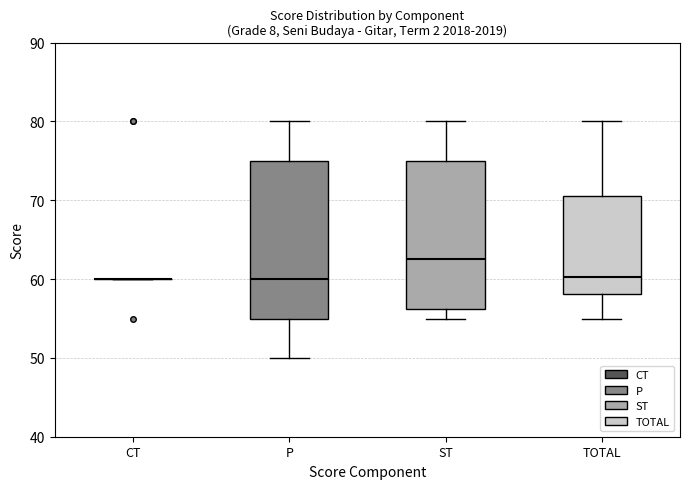

Reading left to right, transcribe this box plot: for each box, give where its median line is, the range the box spans, and where its two whiskers end, as read against the y-axis. The values are not printed on the chart, so give them approximately, as read against the axis.

CT: box collapsed to a line at 60, whiskers 60 to 60
P: median 60, box 55 to 75, whiskers 50 to 80
ST: median 63, box 56 to 75, whiskers 55 to 80
TOTAL: median 60, box 58 to 71, whiskers 55 to 80